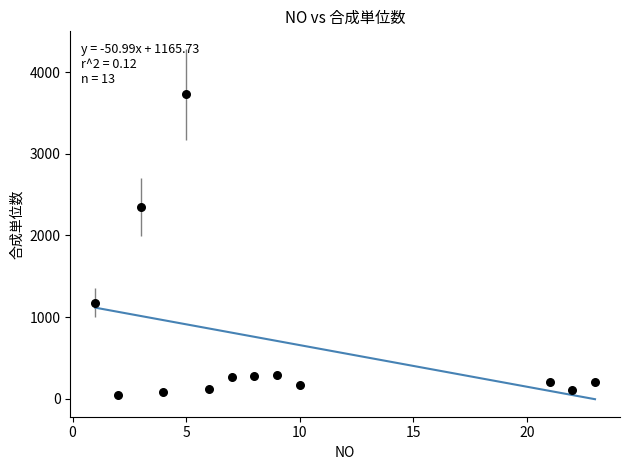

What is the range of X values (max minus min)?

22